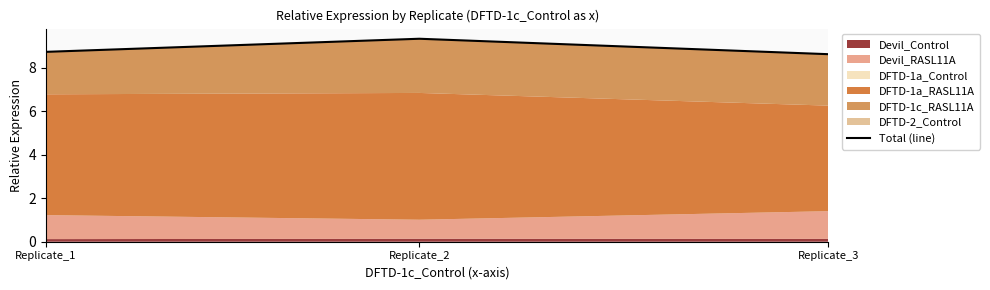

List the labels in order of value, smallest first.

Replicate_3, Replicate_1, Replicate_2